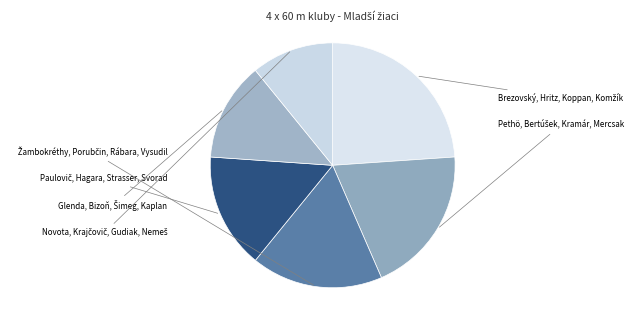

How many segments does this pie chart have?

6